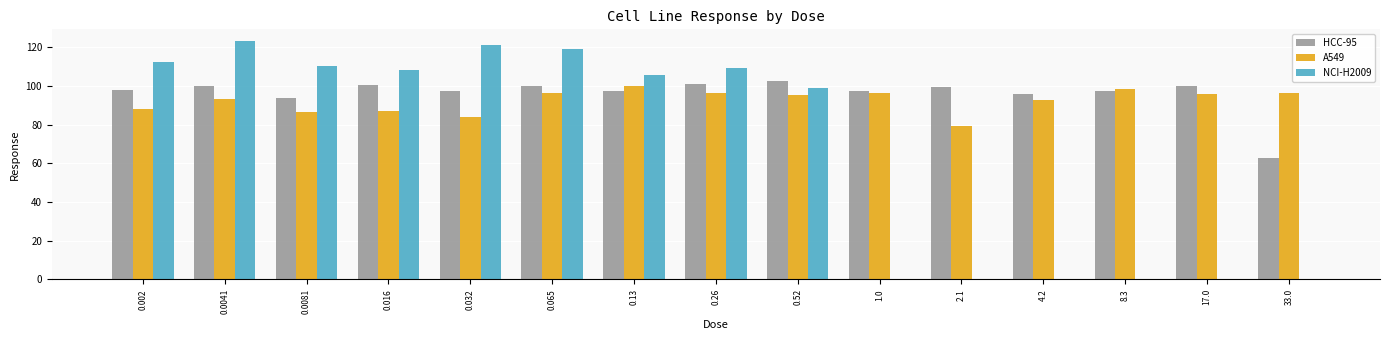

Is it true that A549 equals 161.3 at 33.0?

False